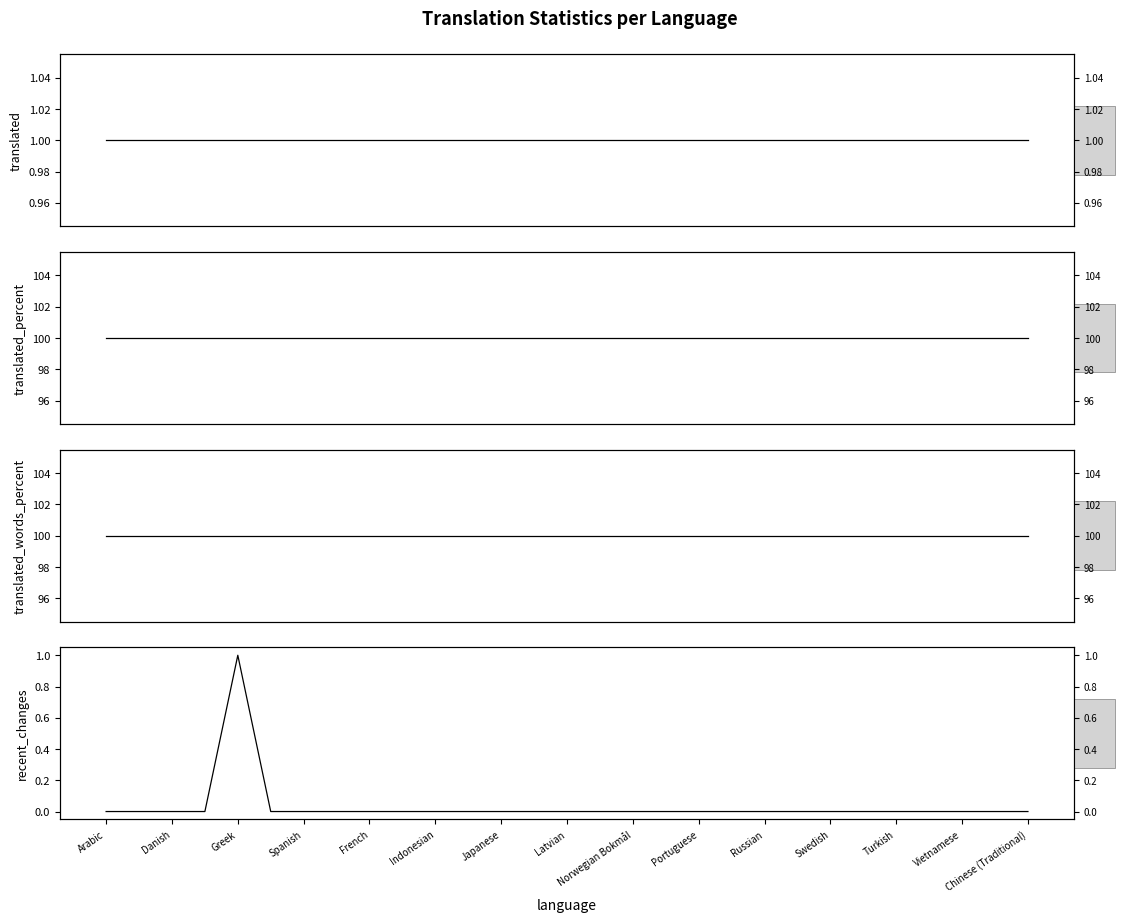

At which label is translated_words_percent closest to 100?

Arabic